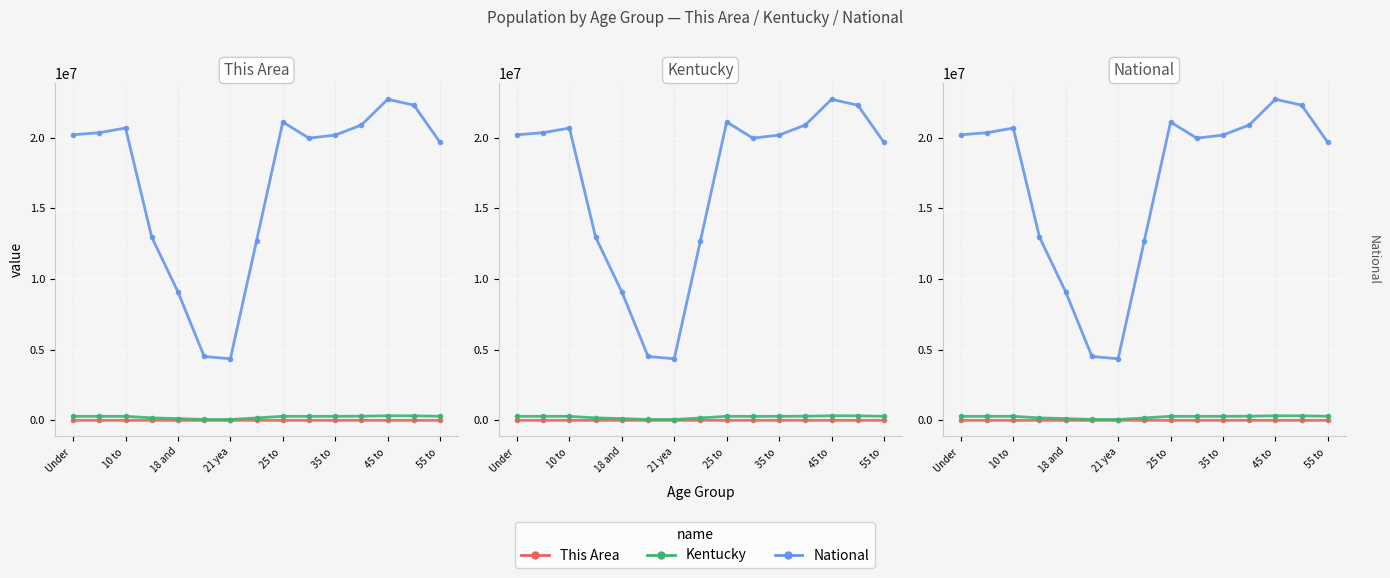

What is the value of the National point at the 15th from the left?

19664805